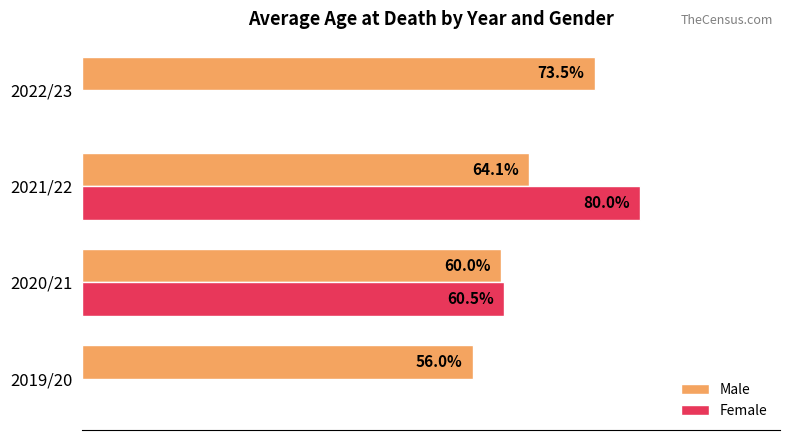

Which series changed the most between 2020/21 and 2021/22?

Female